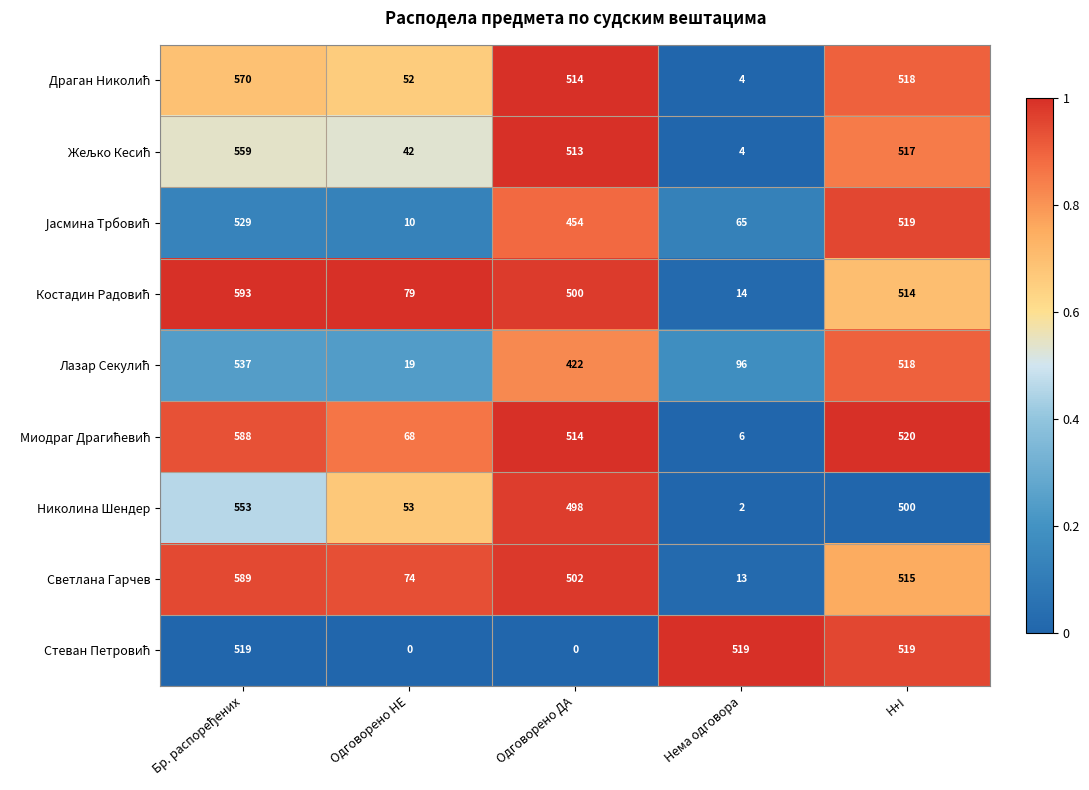

How many distinct data groups are displayed?

9